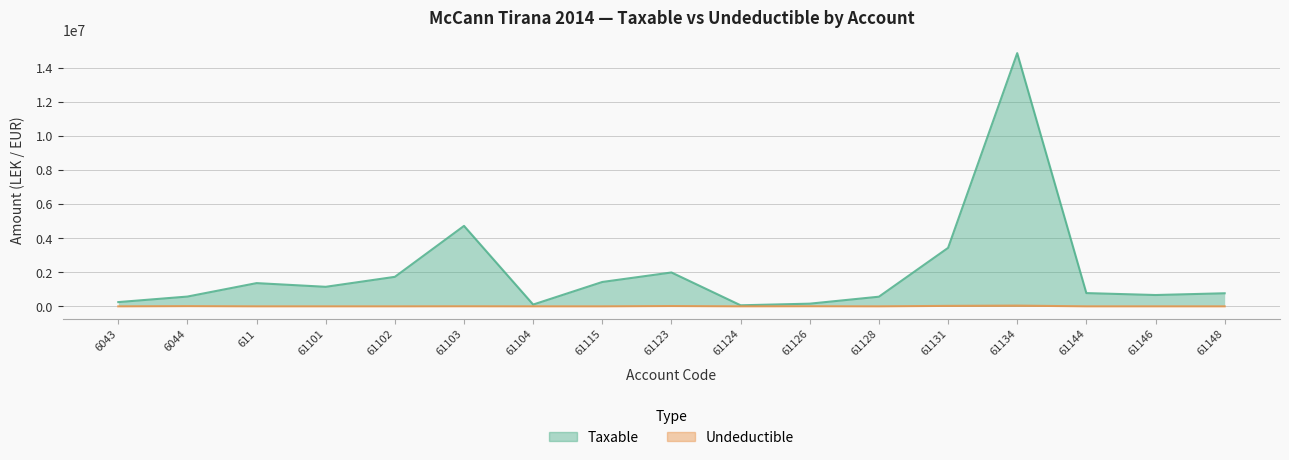

Where is the first local maximum for Taxable?

611